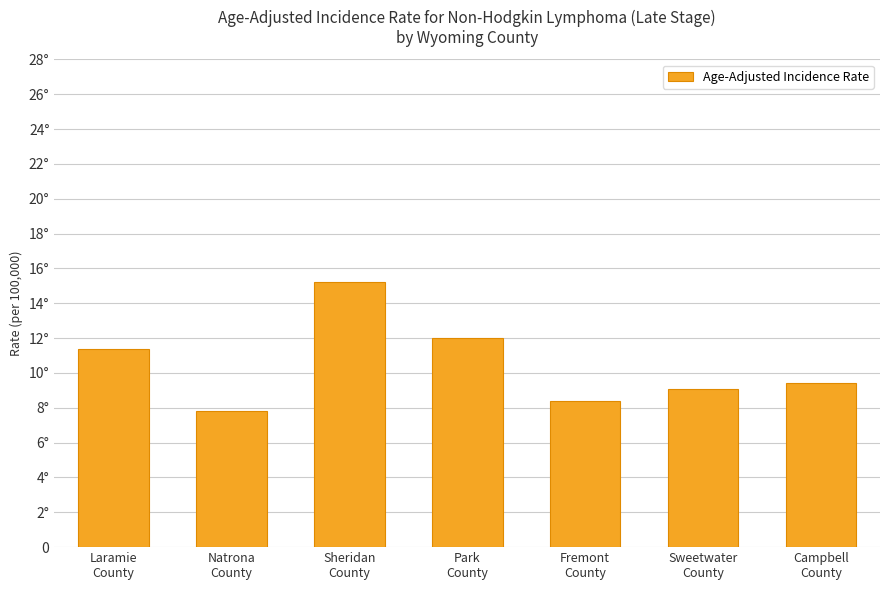

Rank the categories by value from lowest to highest.

Natrona
County, Fremont
County, Sweetwater
County, Campbell
County, Laramie
County, Park
County, Sheridan
County